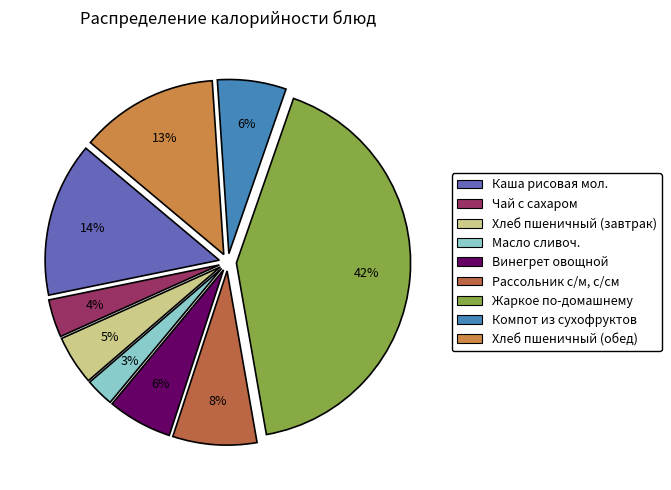

Do Винегрет овощной and Чай с сахаром together represent more than half of the pie?

No